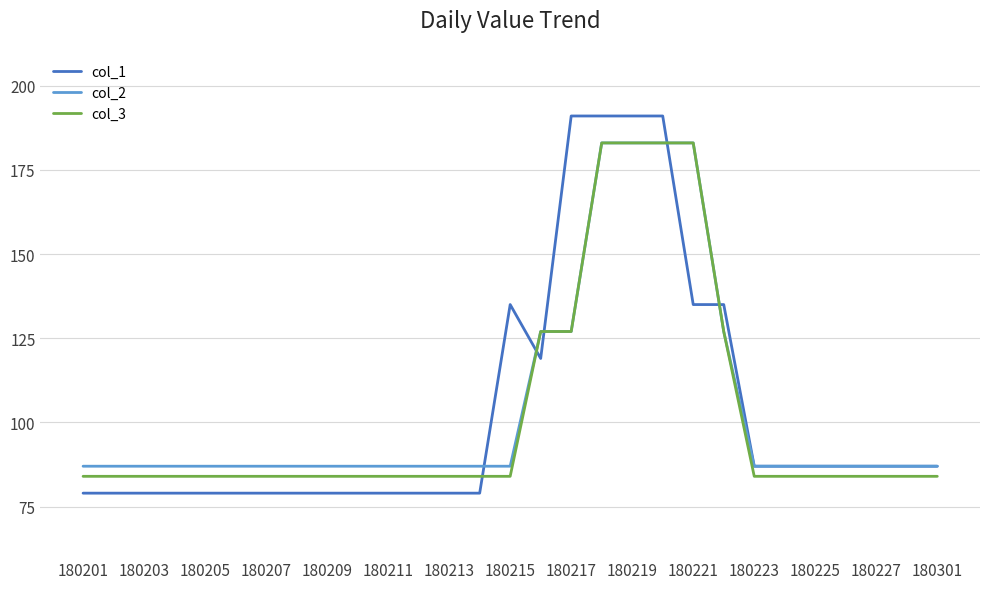

What is the lowest value of the col_1 series?

79